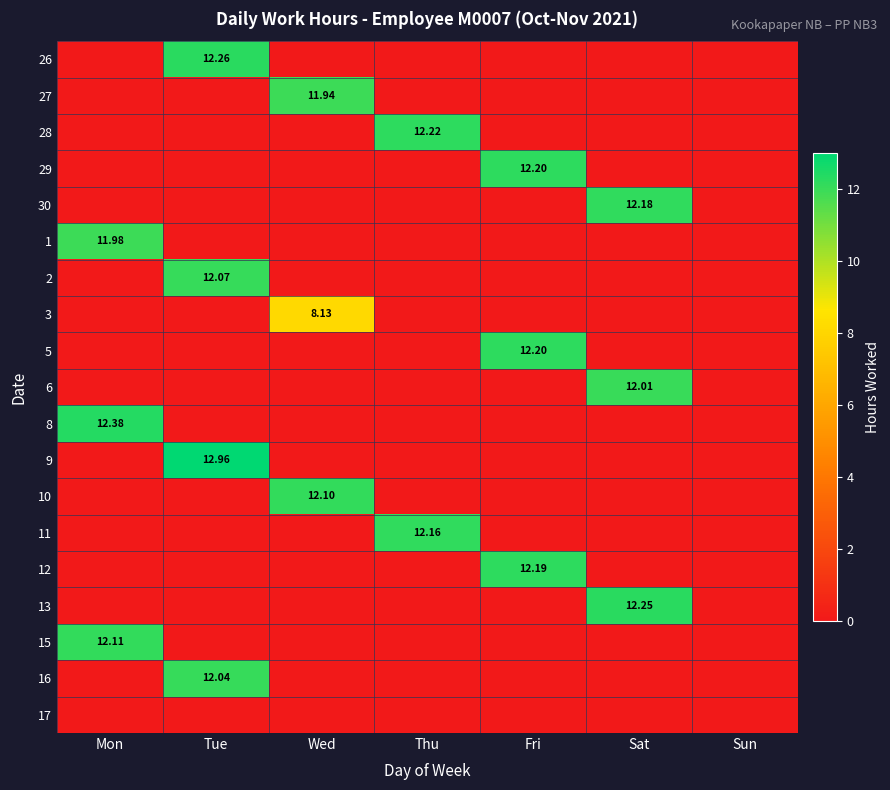

True or false: 29 has a value of 6.2 at Tue.

False